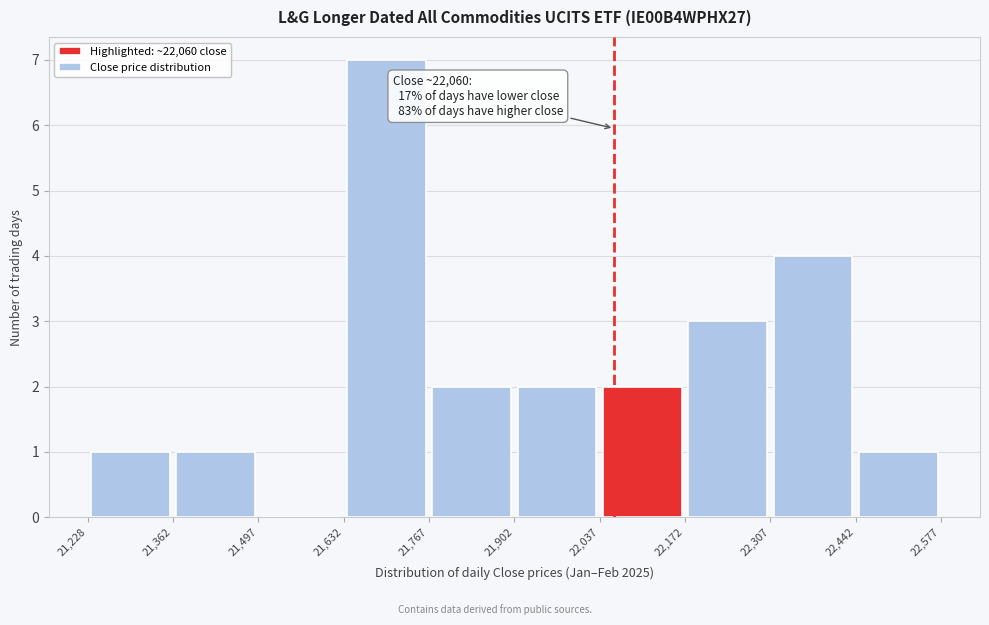

Which range on the x-axis has the tallest bar?

21,632 to 21,767